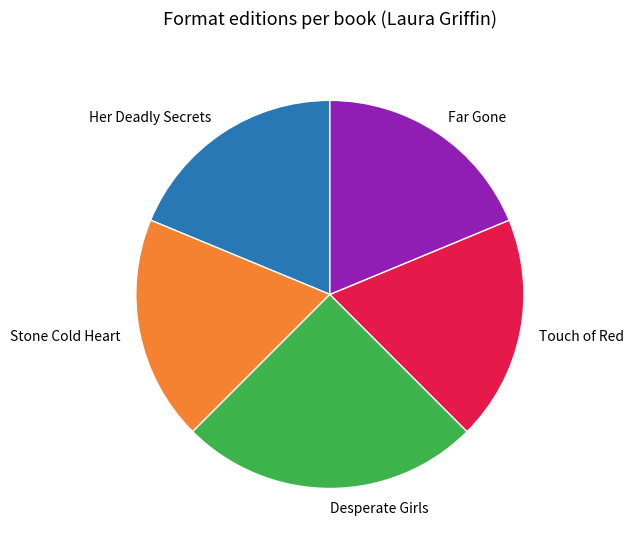

Is it true that Touch of Red is 6% of the pie?

False